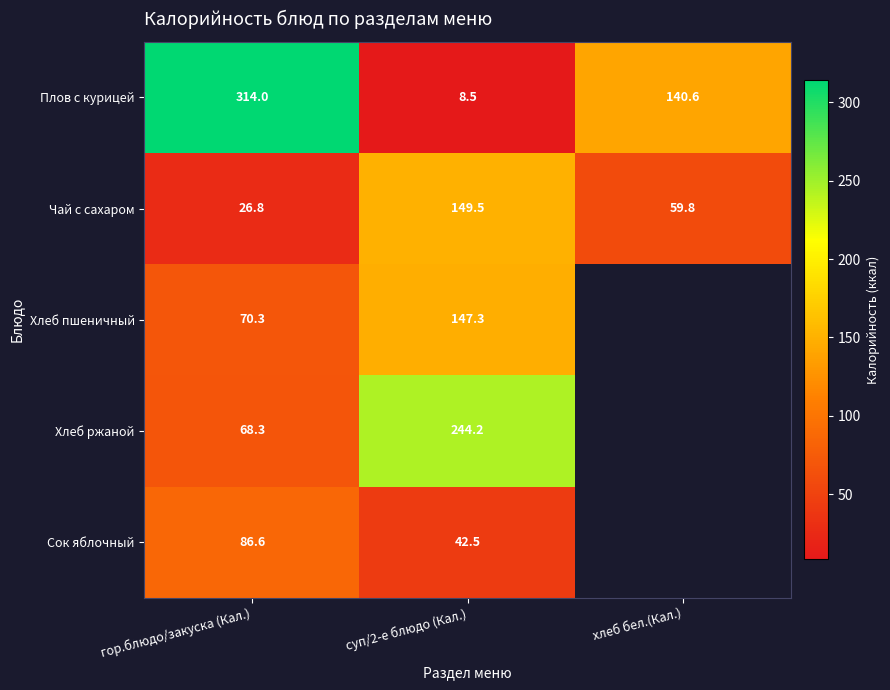

What is the difference between the highest and lowest values at хлеб бел.(Кал.)?

80.8